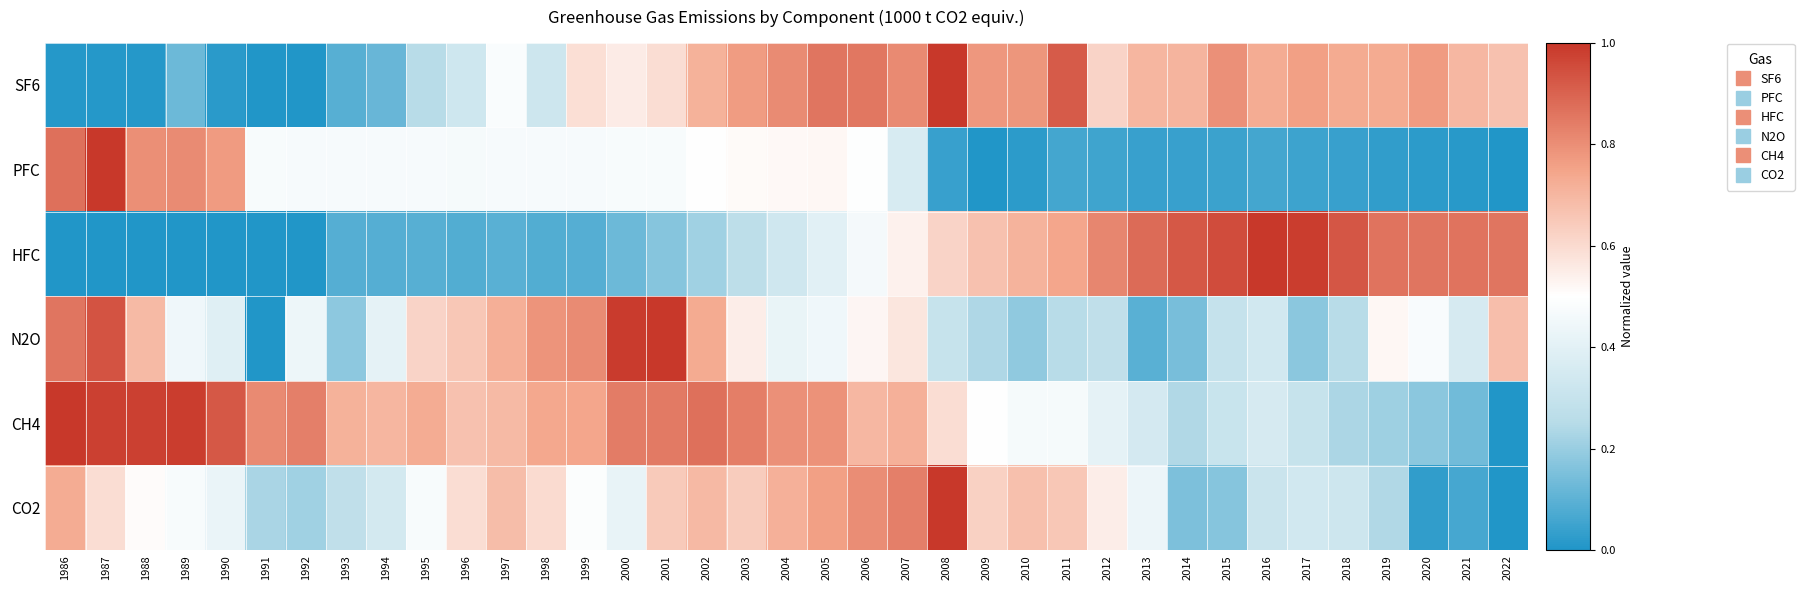

What is the difference between the highest and lowest values at 1992?

0.8